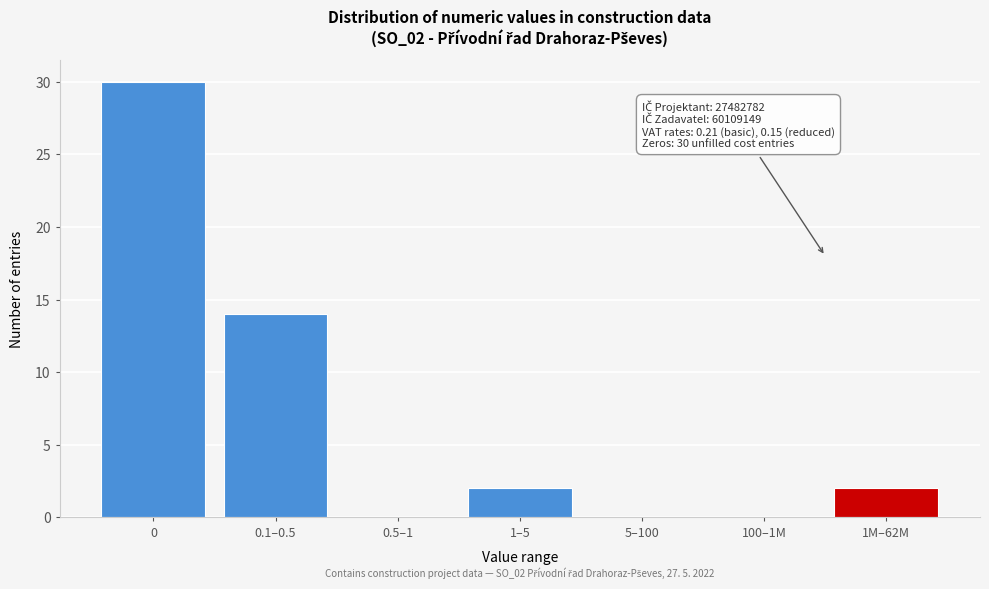

Reading left to right, list all the values displayed in this chart.

0=30	0.1–0.5=14	0.5–1=0	1–5=2	5–100=0	100–1M=0	1M–62M=2